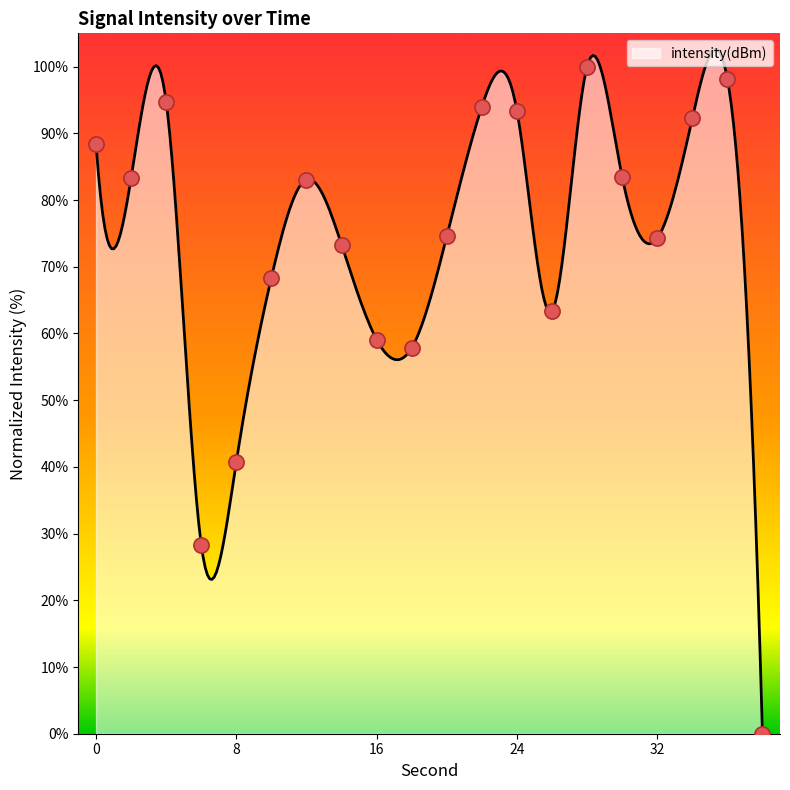

Between 18 and 16, which is larger?

16